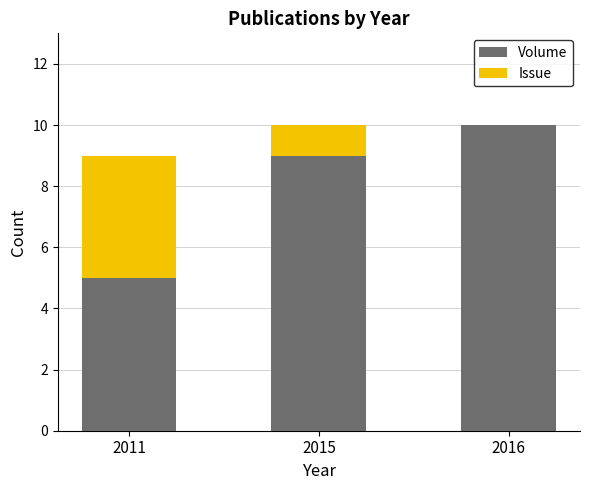

How many categories are shown in the chart?

3